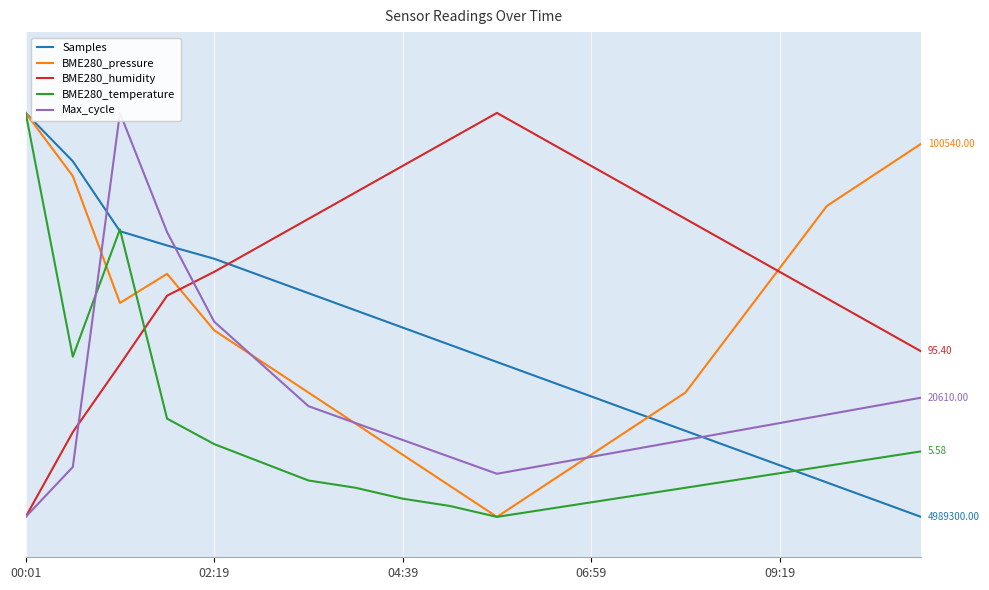

What is the sum of all BME280_temperature values?

3.7